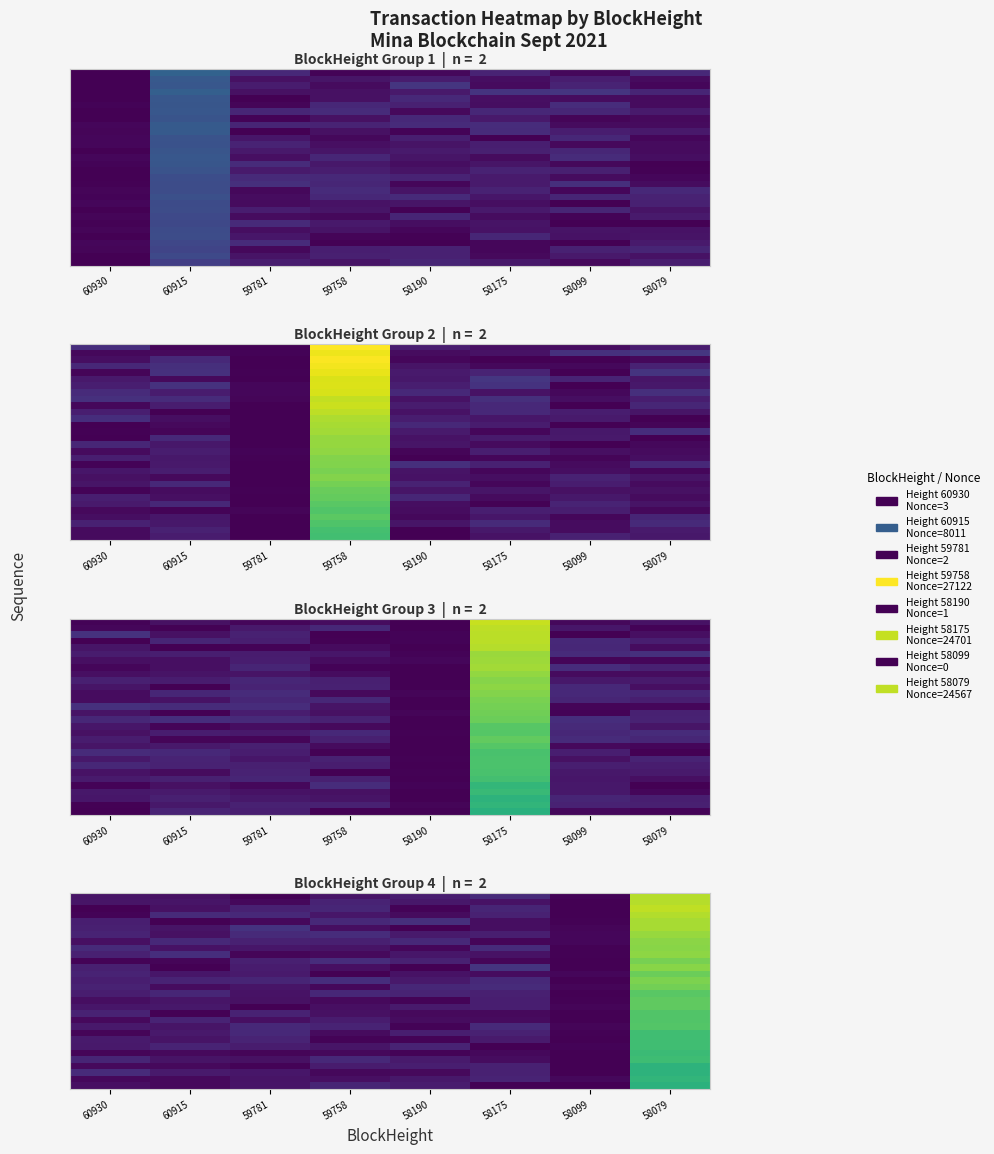

Count the number of categories in the chart.

8